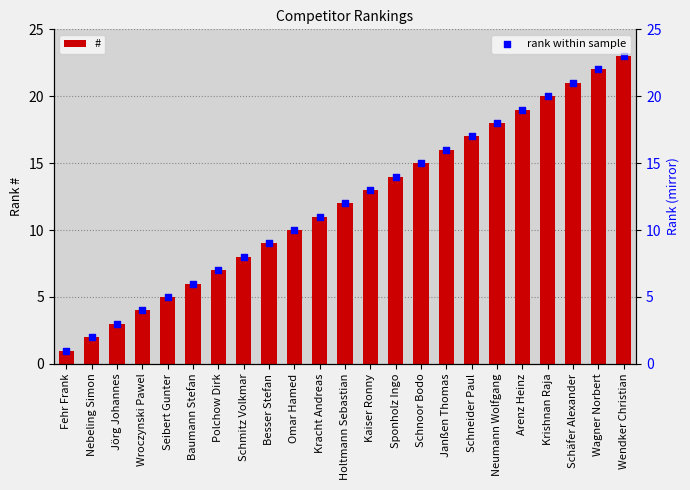

Which series has the widest spread of Y values?

#